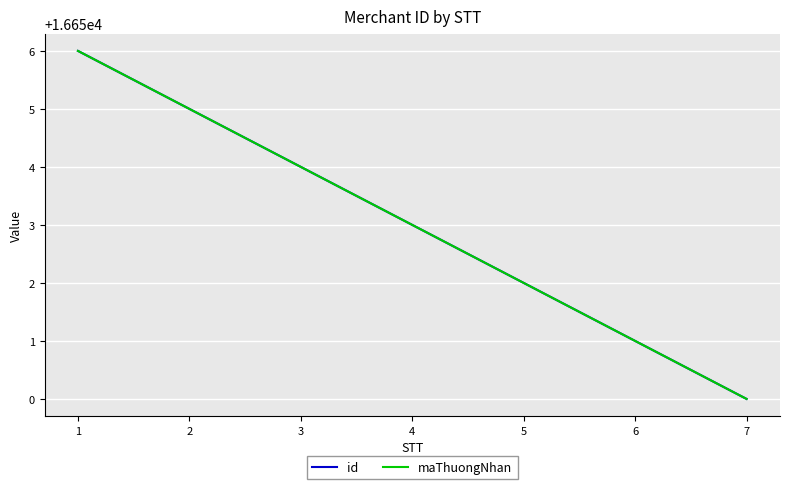

True or false: maThuongNhan has a value of 7902 at 6.

False